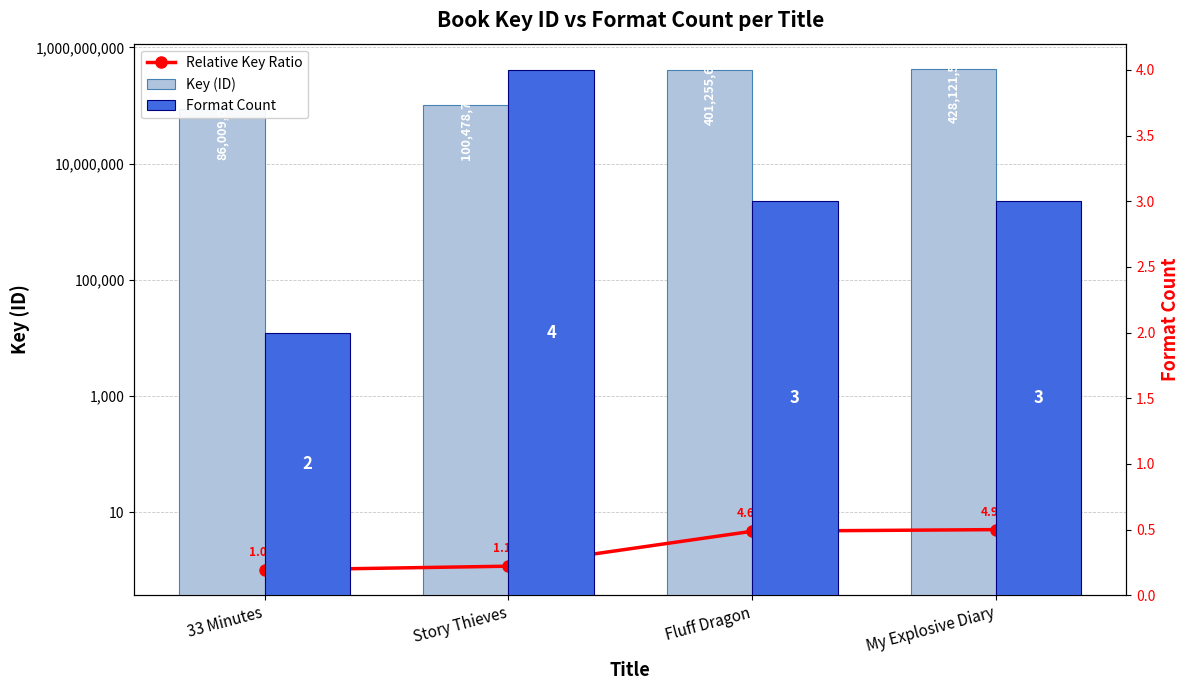

What is the difference between the highest and lowest values at Fluff Dragon?

401255660.0